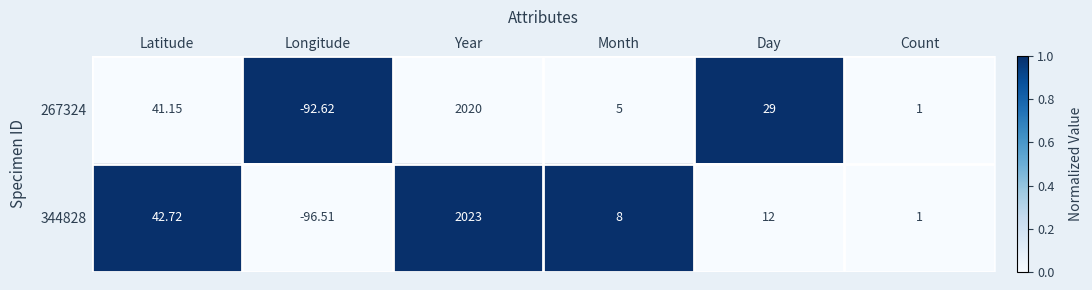

At which category is the sum across all series the highest?

Year